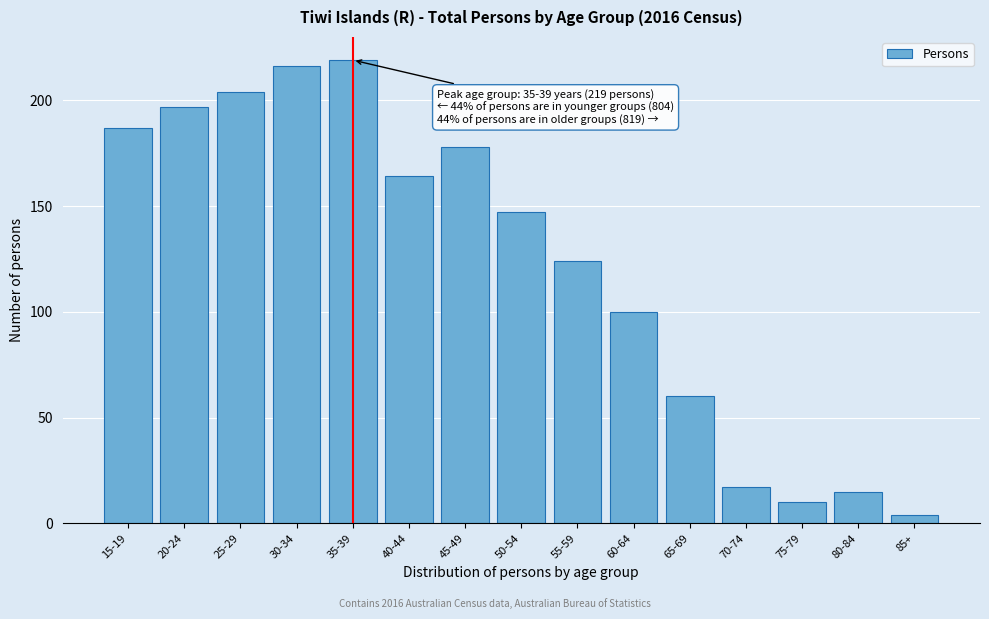

Reading right to left, what are all the values shown in this chart?

85+=4	80-84=15	75-79=10	70-74=17	65-69=60	60-64=100	55-59=124	50-54=147	45-49=178	40-44=164	35-39=219	30-34=216	25-29=204	20-24=197	15-19=187